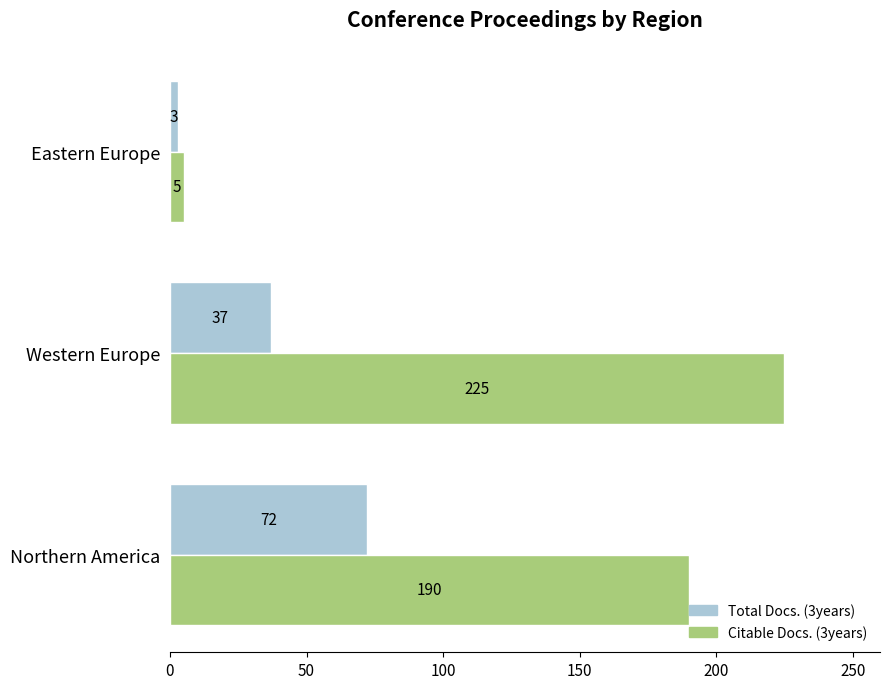

What is the highest value of the Total Docs. (3years) series?

72